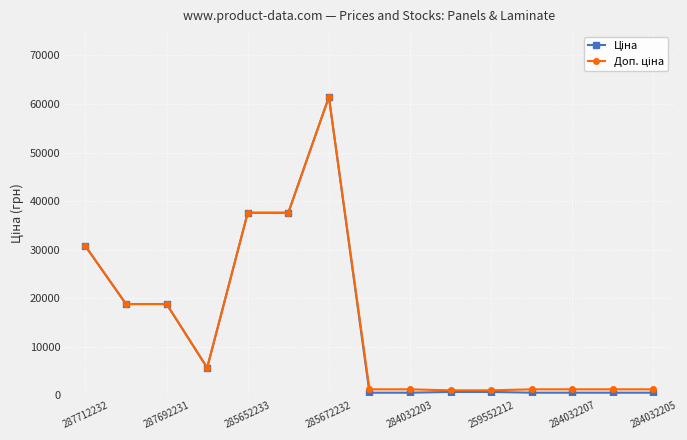

True or false: Ціна has more than 0 interior local peaks.

True